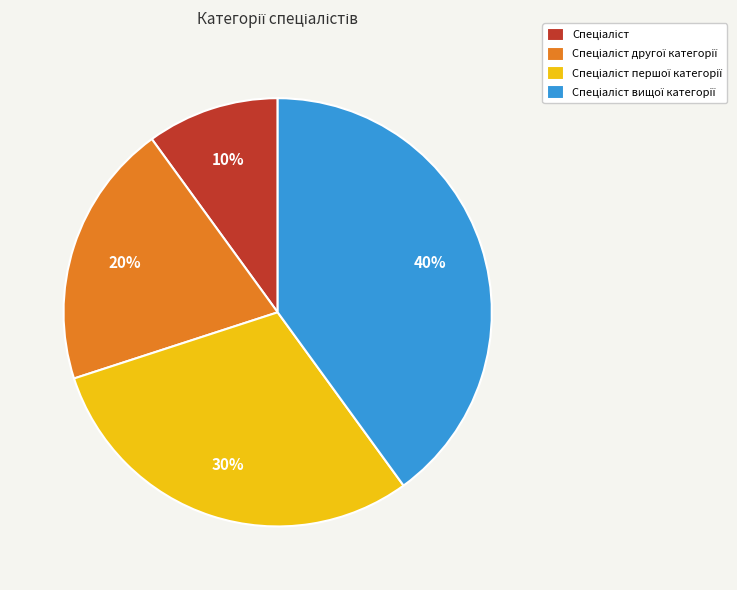

Is there a majority slice in this chart?

No